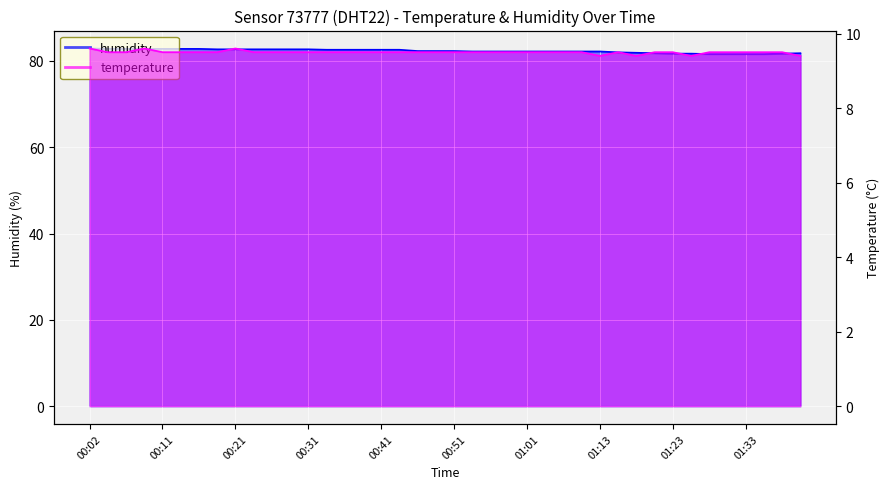

Reading left to right, list all the values displayed in this chart.

temperature: 9.6	9.5	9.5	9.6	9.5	9.5	9.5	9.5	9.6	9.5	9.5	9.5	9.5	9.5	9.5	9.5	9.5	9.5	9.5	9.5	9.5	9.5	9.5	9.5	9.5	9.5	9.5	9.5	9.4	9.5	9.4	9.5	9.5	9.4	9.5	9.5	9.5	9.5	9.5	9.4
humidity: 82.9	82.8	82.8	82.8	82.8	82.8	82.8	82.7	82.7	82.7	82.7	82.7	82.7	82.6	82.6	82.6	82.6	82.6	82.3	82.3	82.3	82.2	82.2	82.2	82.2	82.2	82.2	82.2	82.2	82.0	81.9	81.8	81.7	81.7	81.6	81.6	81.6	81.6	81.7	81.8